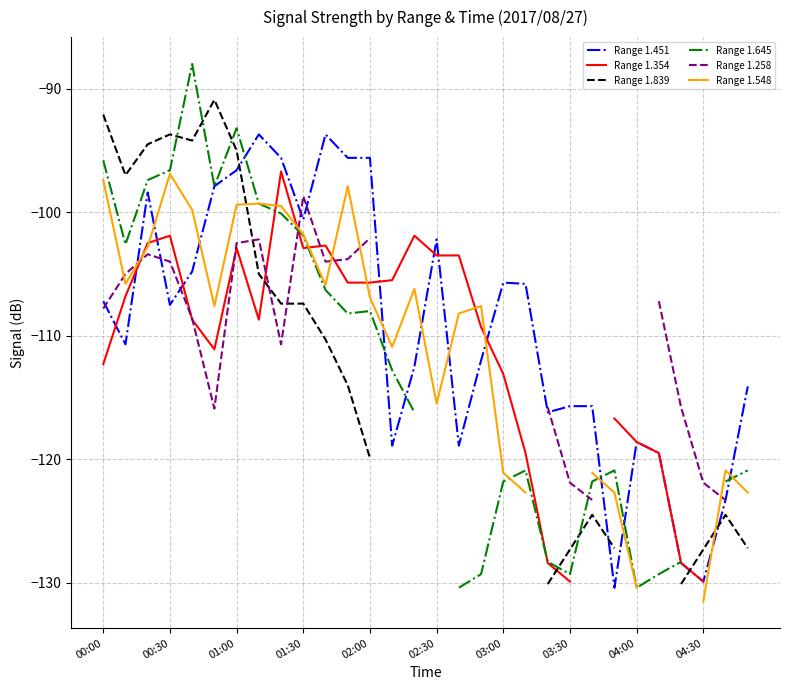

What is the maximum value for Range 1.451?

-93.7